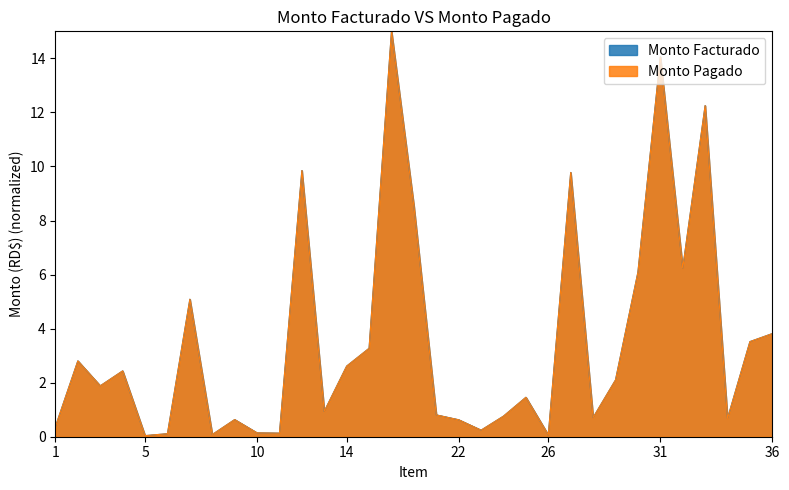

True or false: Monto Pagado has a value of 0.6 at 9.

True